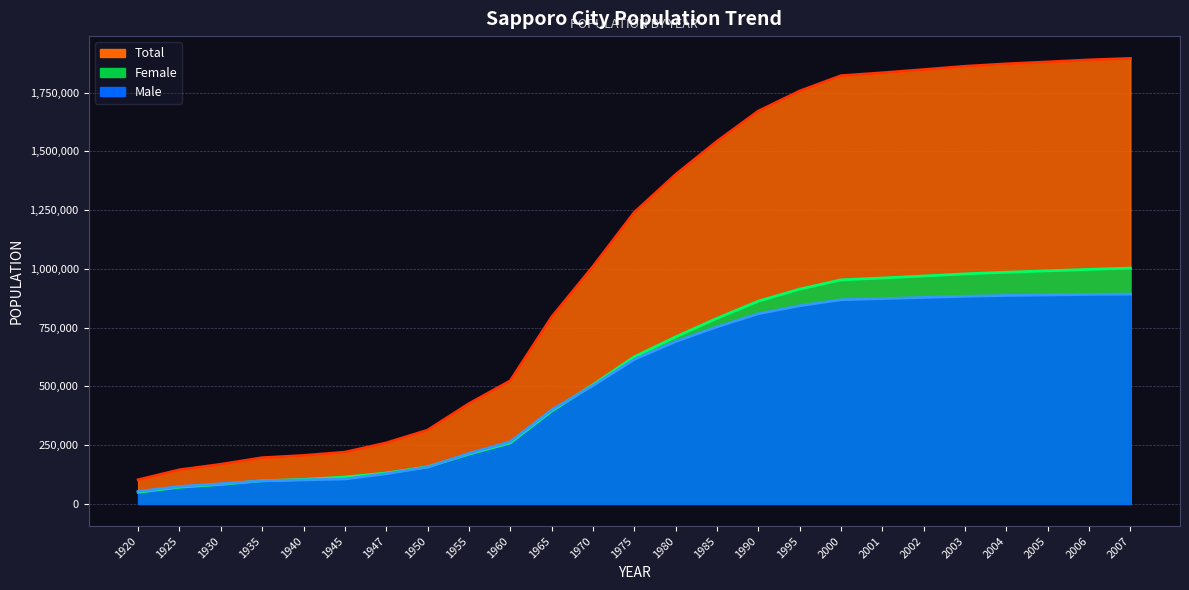

What is the sum of all Female values?

13927277